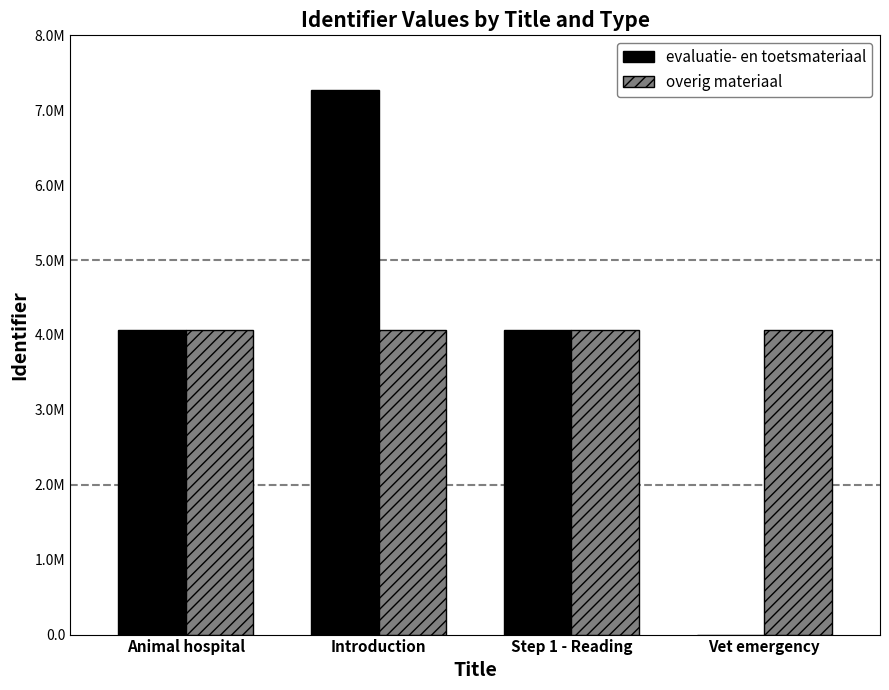

Is the value of overig materiaal at Introduction greater than the value of evaluatie- en toetsmateriaal at Introduction?

No